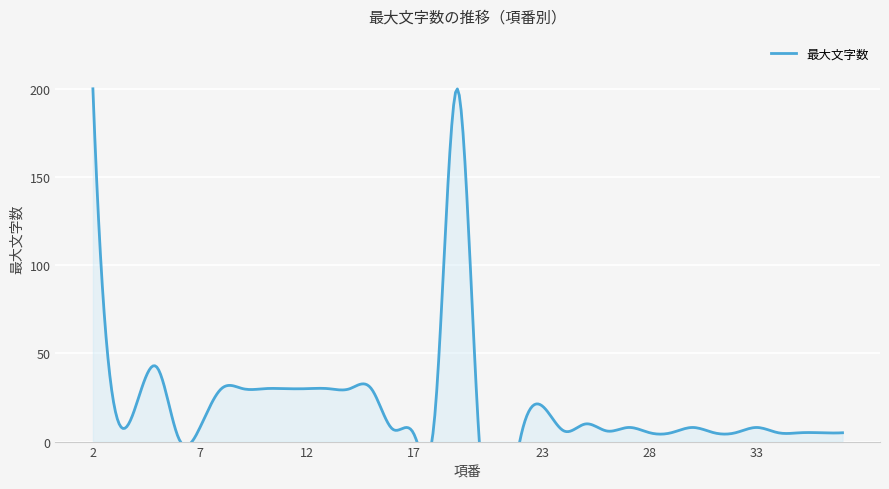

Which label corresponds to the largest value in the chart?

2